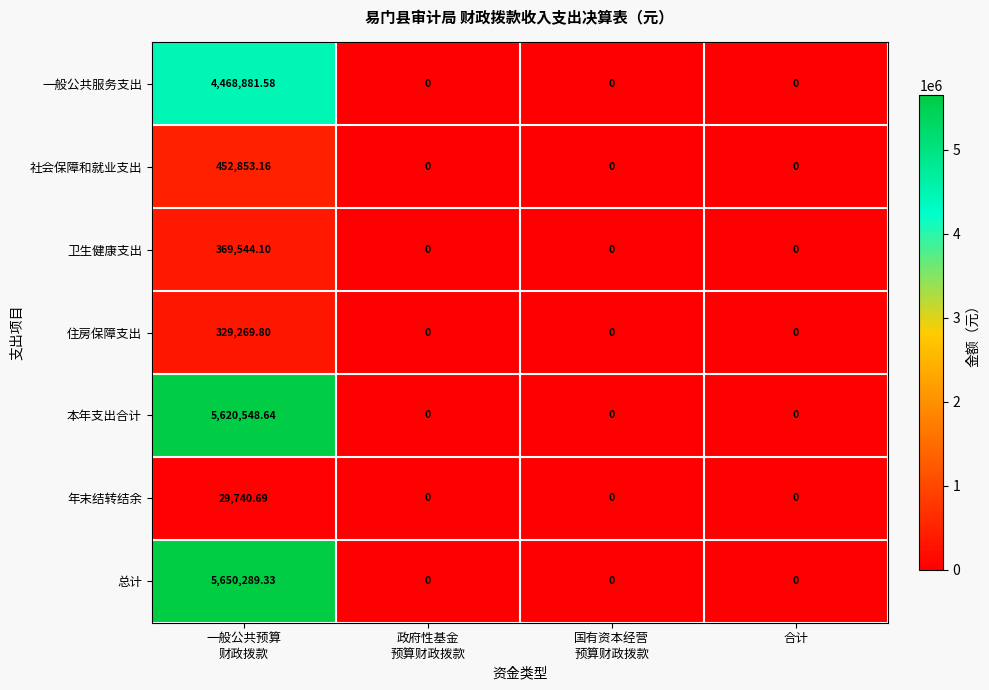

Which series has the largest range (max minus min)?

总计